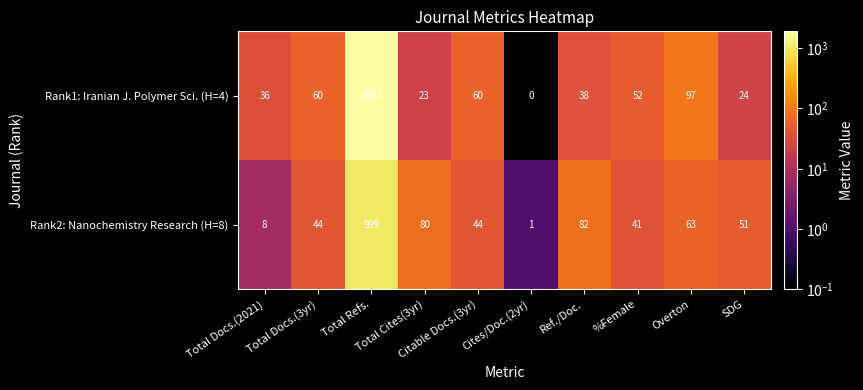

What is the sum of all Rank2: Nanochemistry Research (H=8) values?

1413